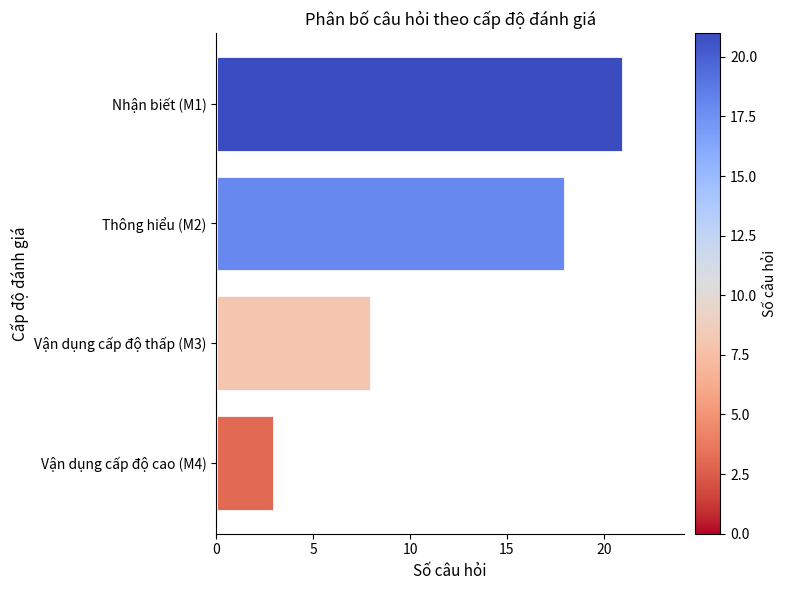

What is the label of the 3rd bar from the top?

Vận dụng cấp độ thấp (M3)